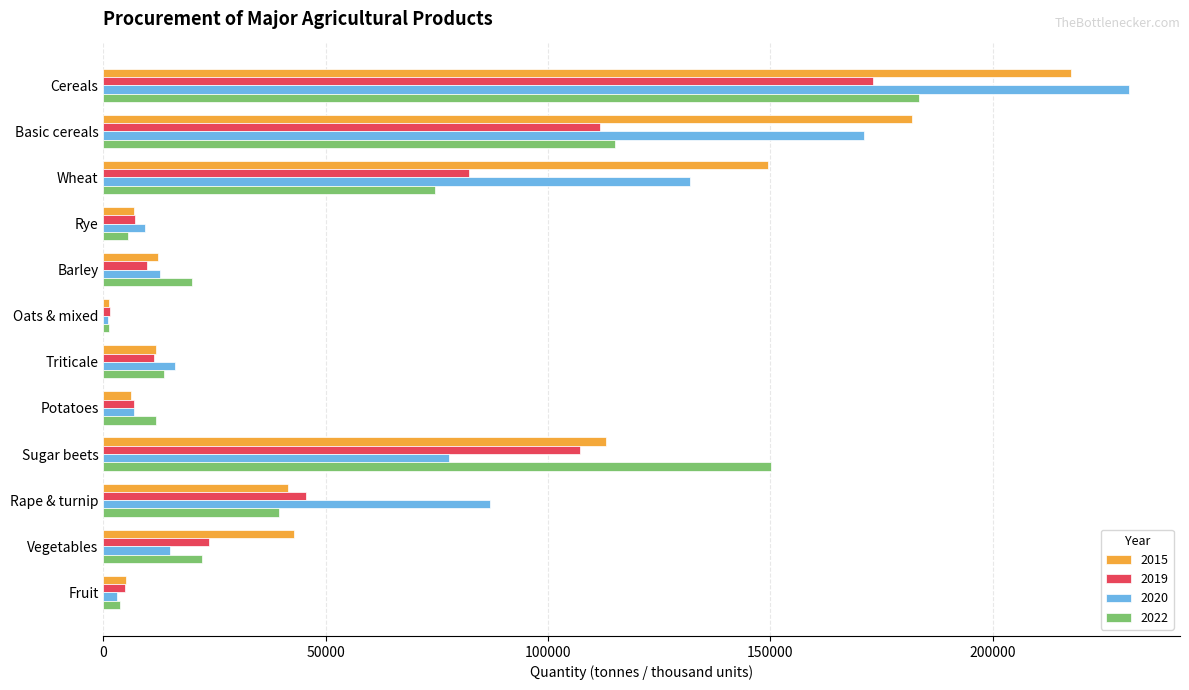

What is the sum of all 2015 values?

790261